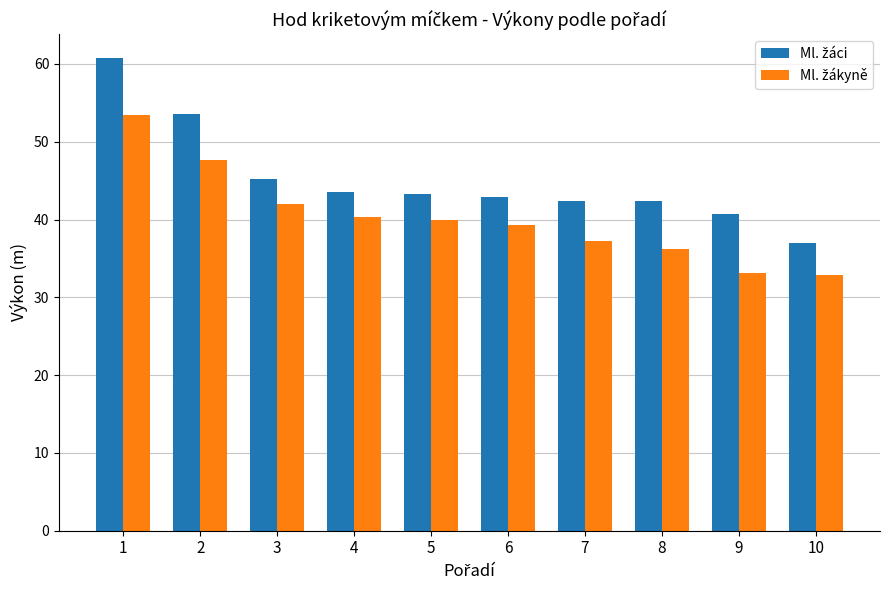

What is the spread (max minus min) of values at 10?

4.1